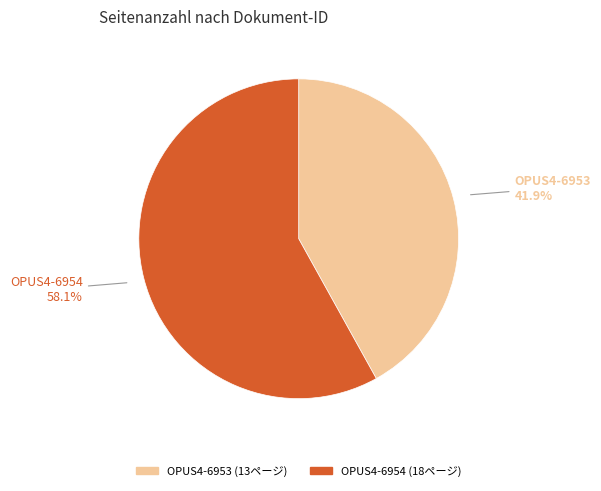

What is the total percentage of OPUS4-6953 and OPUS4-6954?

100.0%